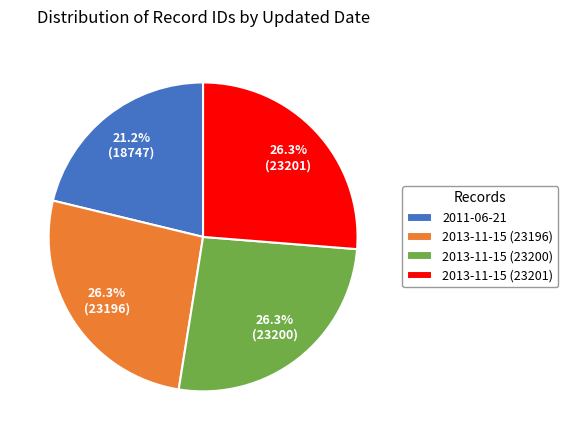

To the nearest percent, what is the difference between the 2011-06-21 and 2013-11-15 (23196) slice percentages?

5%